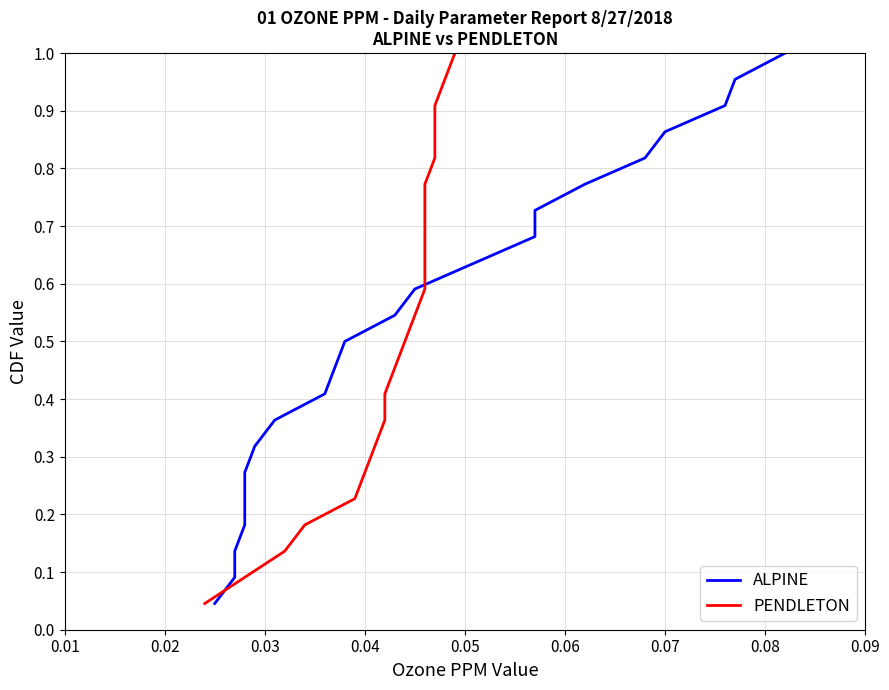

What is the difference between the maximum and minimum values in the PENDLETON series?

1.0